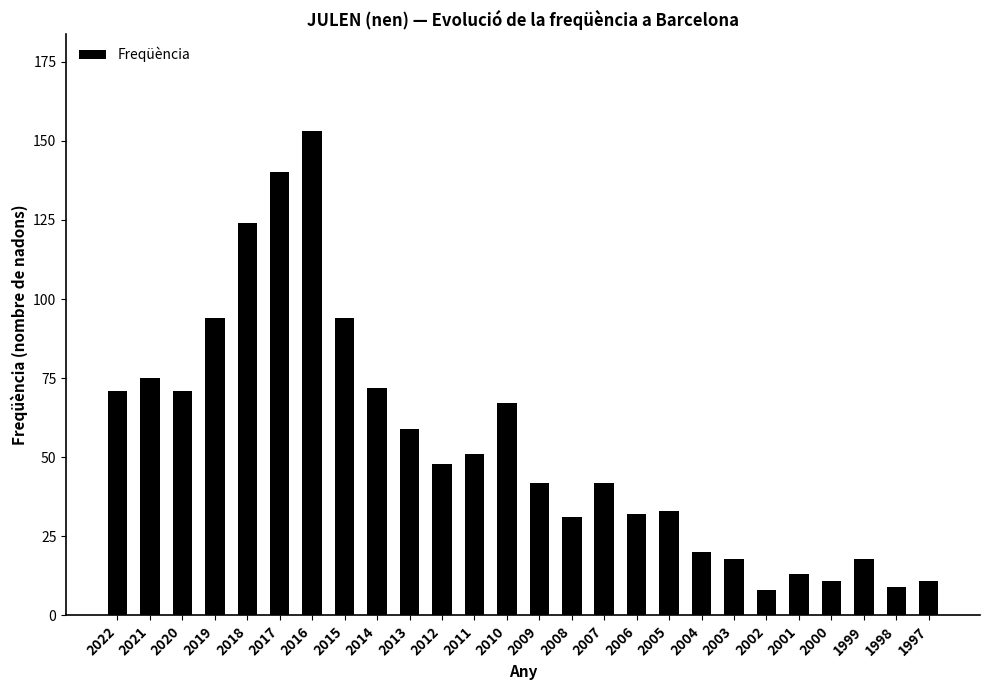

Between 1999 and 2021, which is larger?

2021